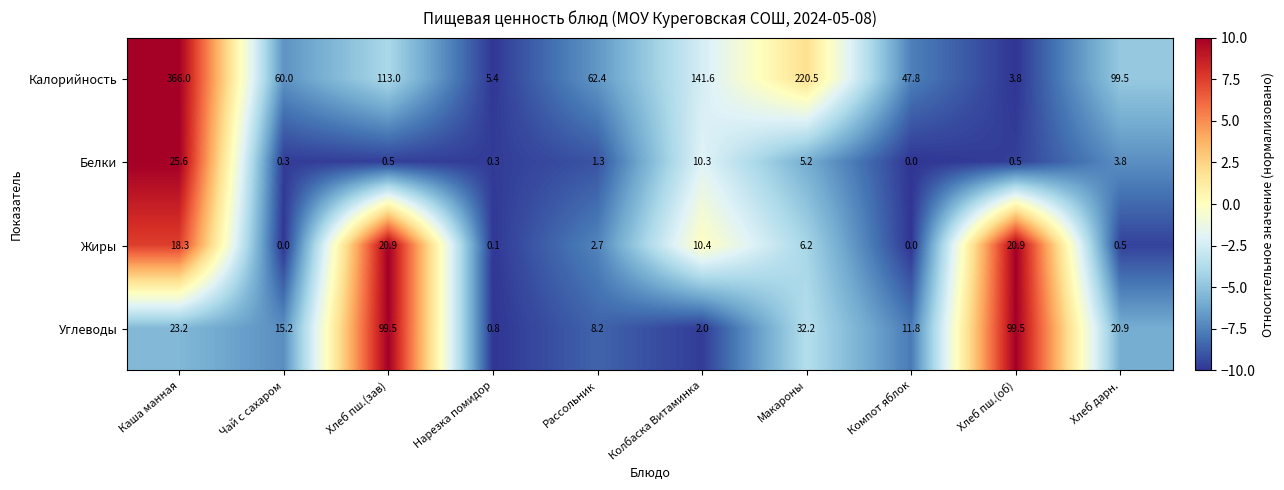

Which series has the largest total across all categories?

Калорийность